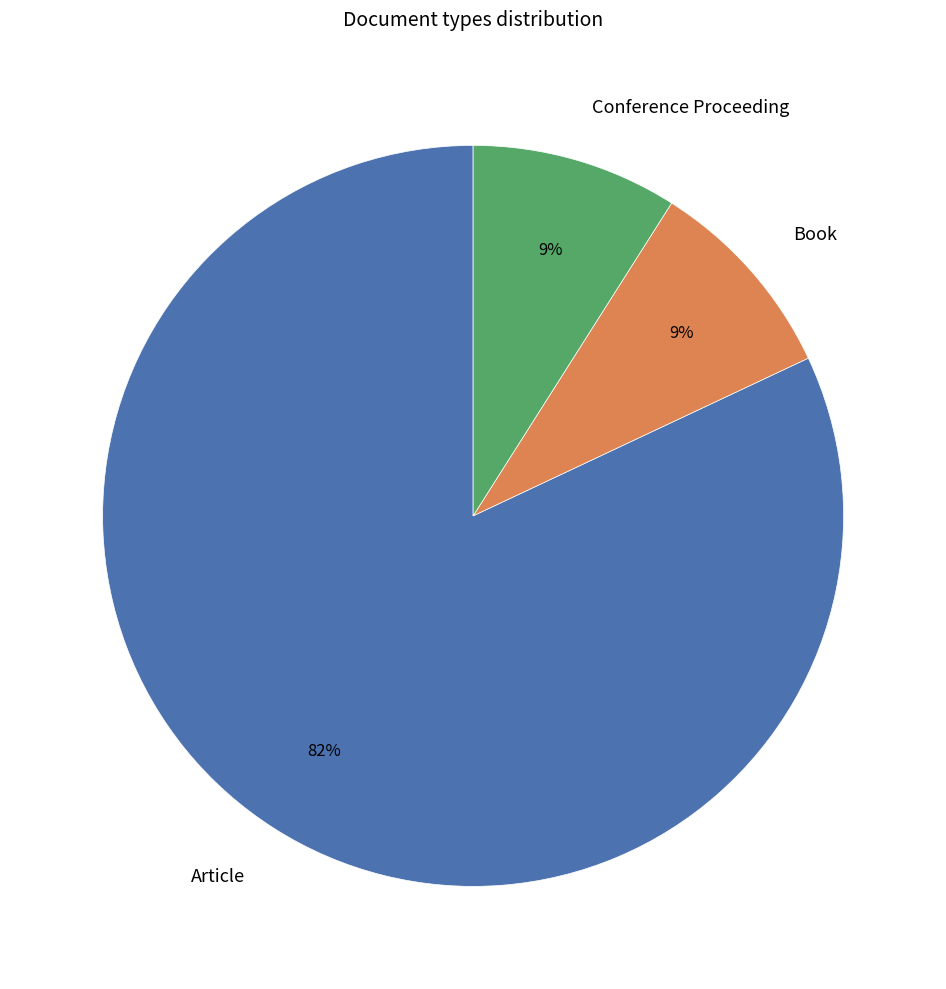

Is it true that Article is 68% of the pie?

False